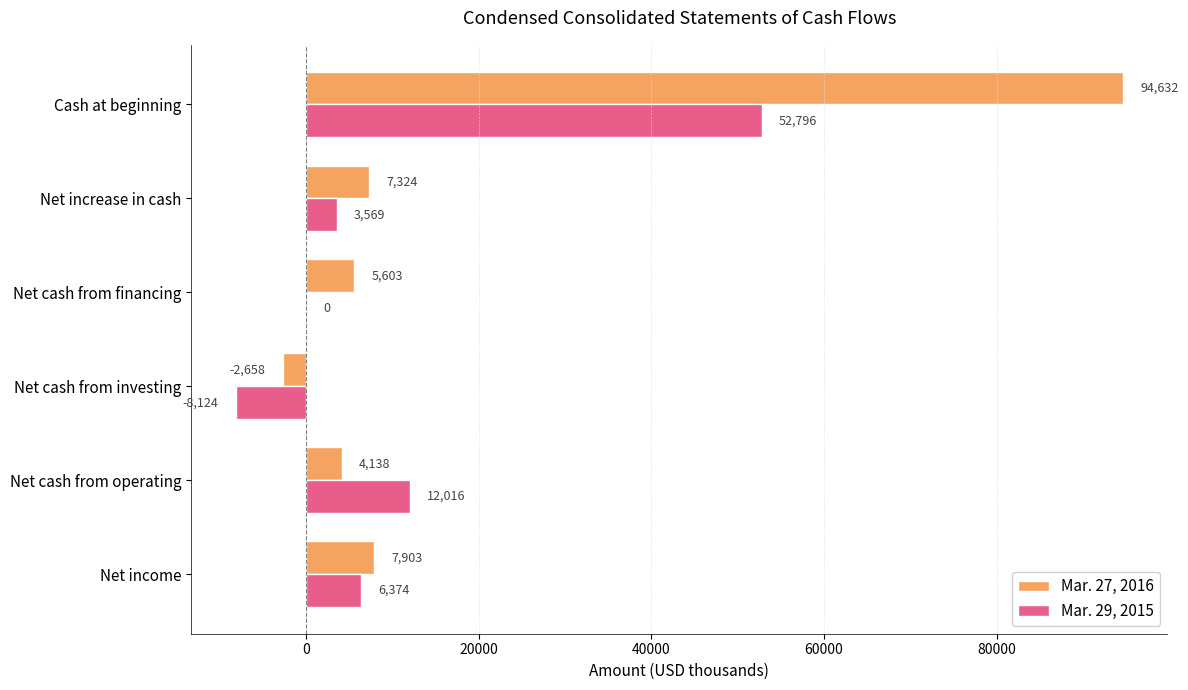

At which category does the chart reach its peak across all series?

Cash at beginning